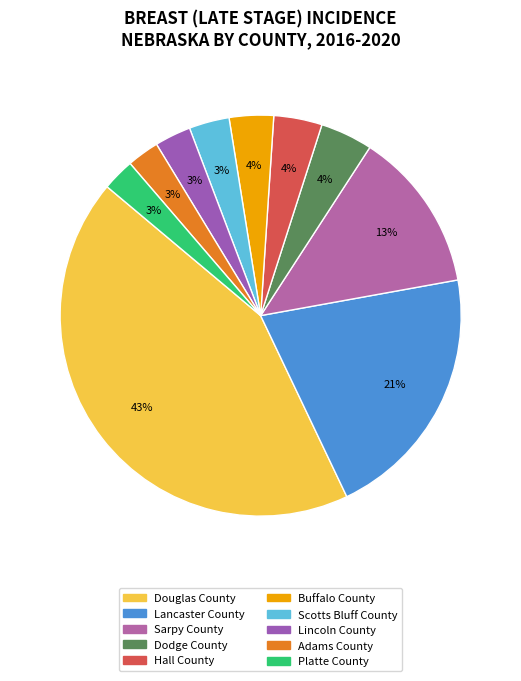

What is the largest slice in the pie chart?

Douglas County